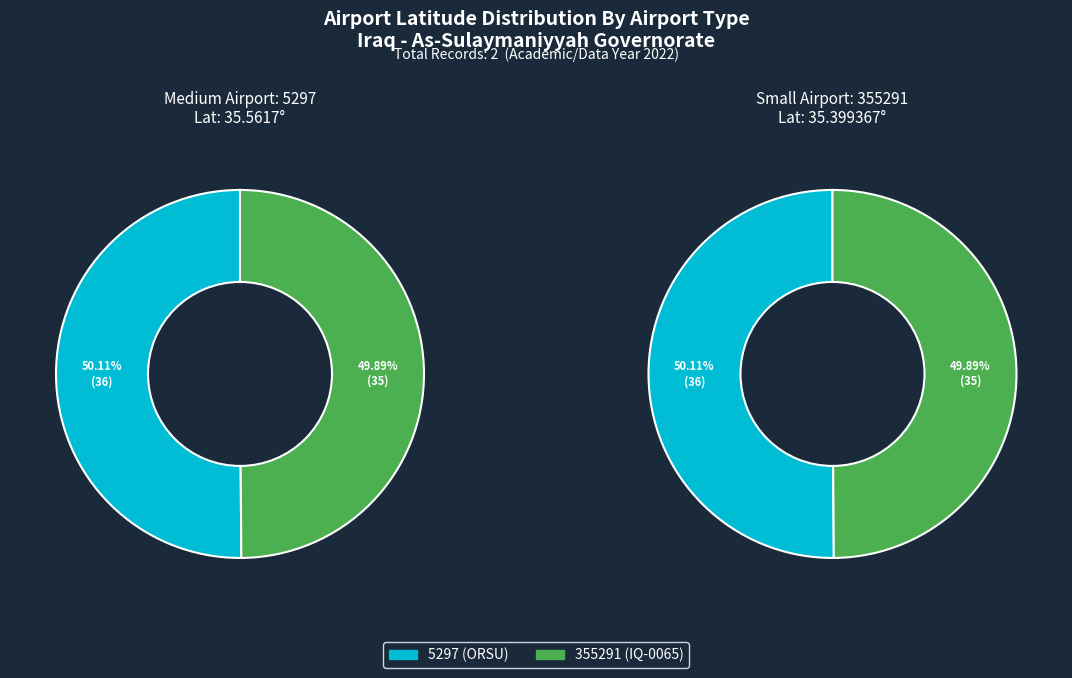

What percentage is the 5297 (ORSU) slice, to the nearest percent?

50%